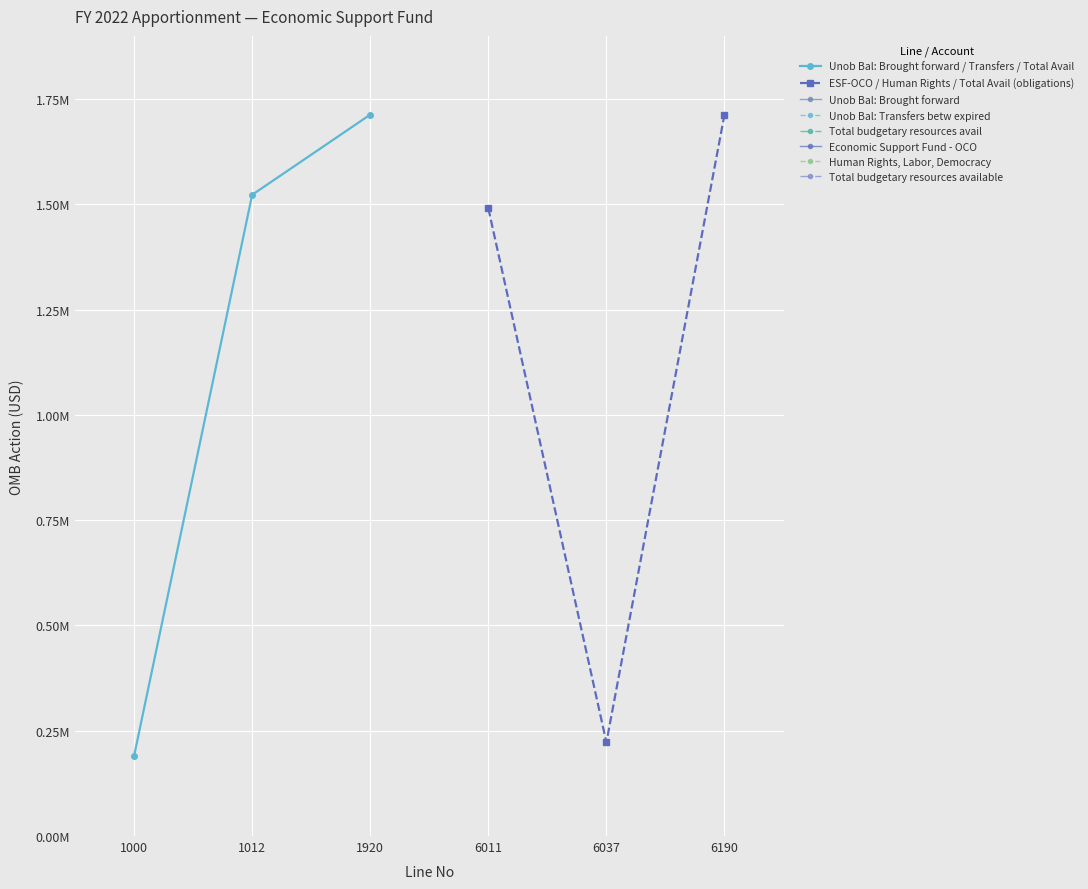

Which series has the widest spread of values?

Unob Bal: Brought forward / Transfers / Total Avail